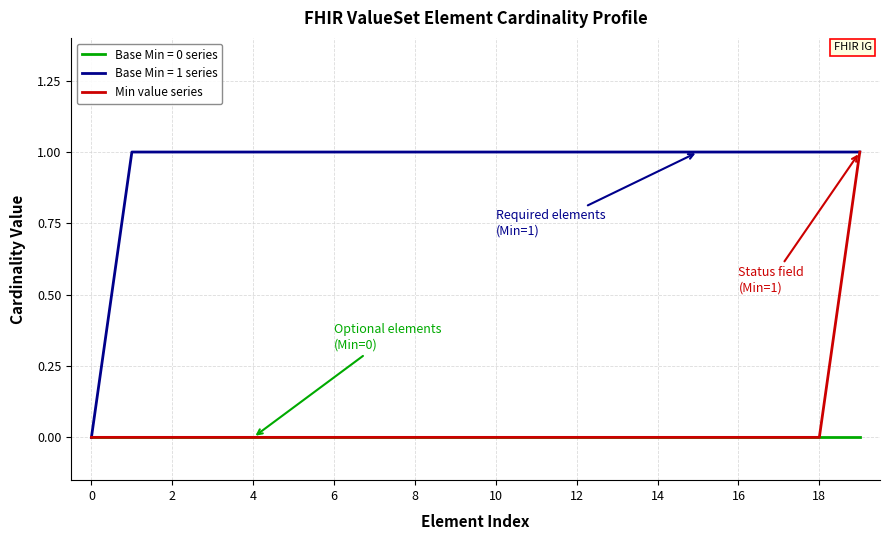

Which series has the largest total across all categories?

Base Min = 1 series